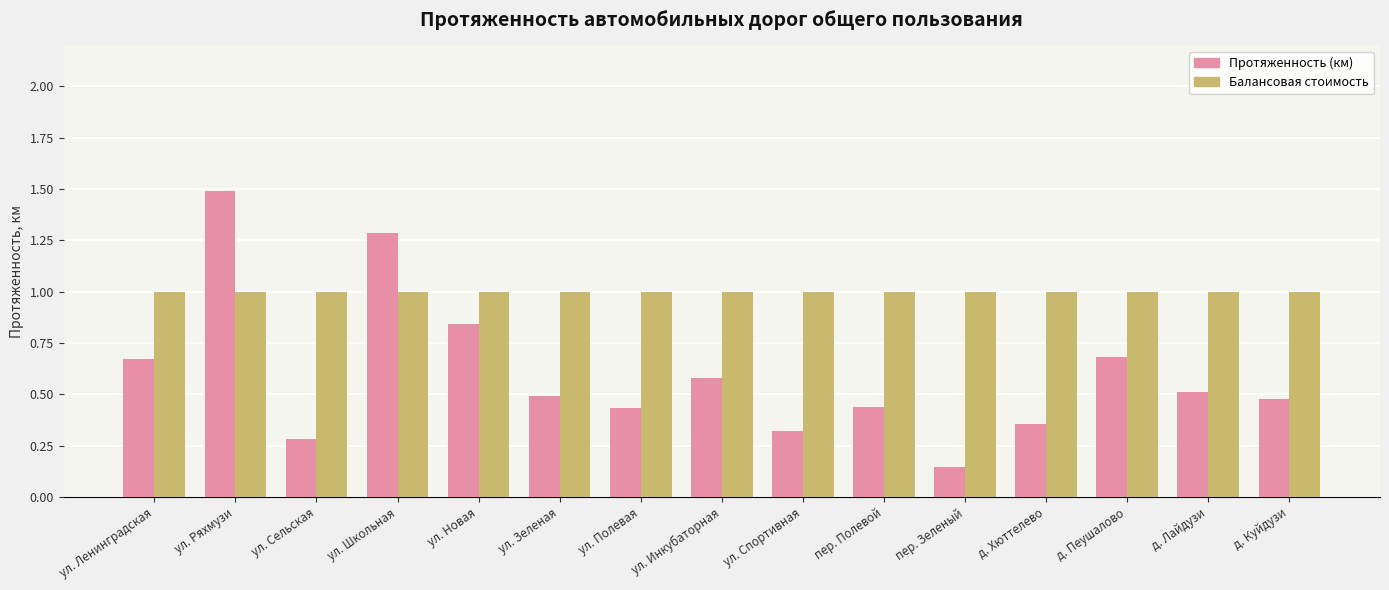

Which series has the largest total across all categories?

Балансовая стоимость